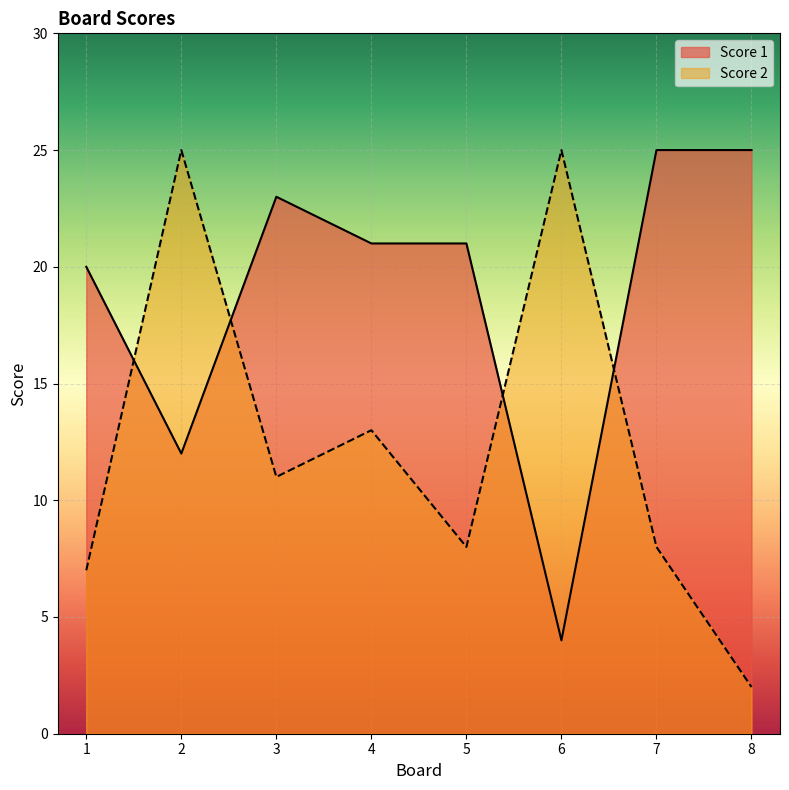

Where do Score 2 and Score 1 first cross each other?

1 and 2